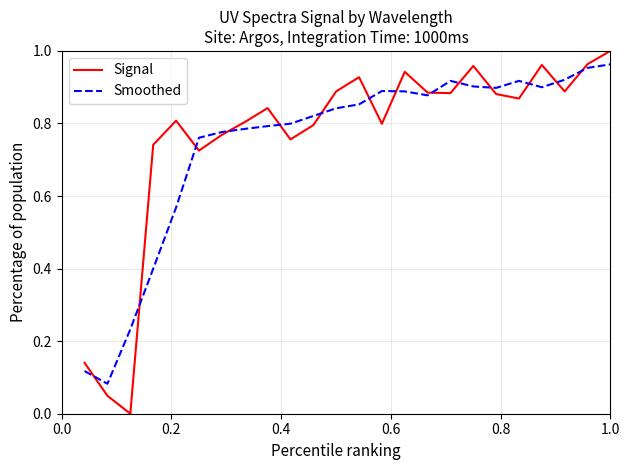

Which series has the widest spread of values?

Signal